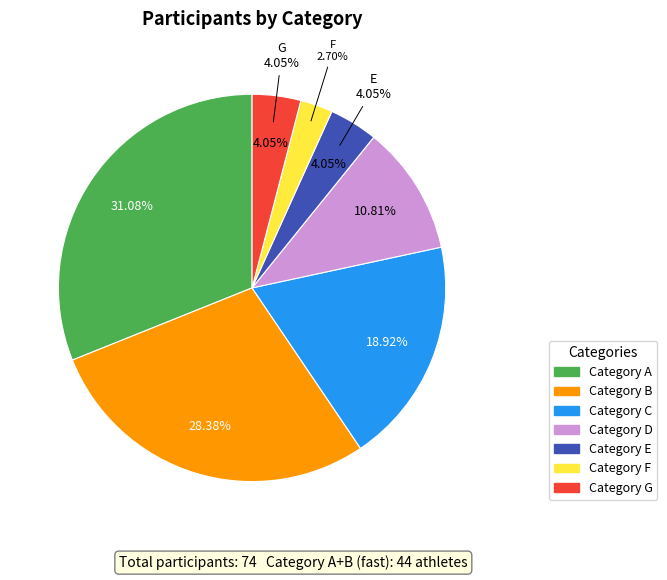

What is the smallest slice in the pie chart?

F